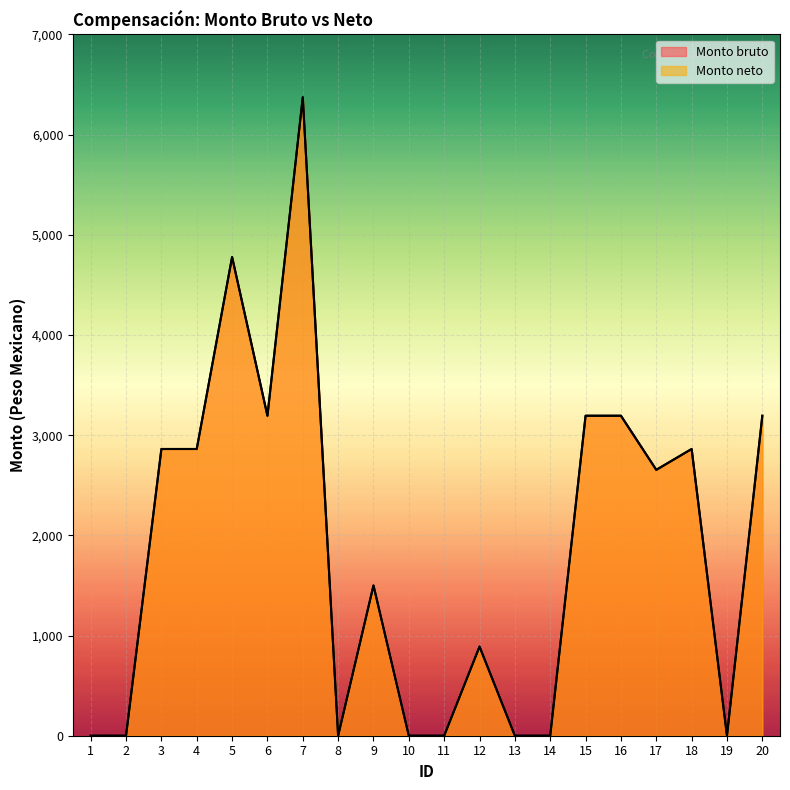

Which category has the lowest value in the Monto bruto series?

1